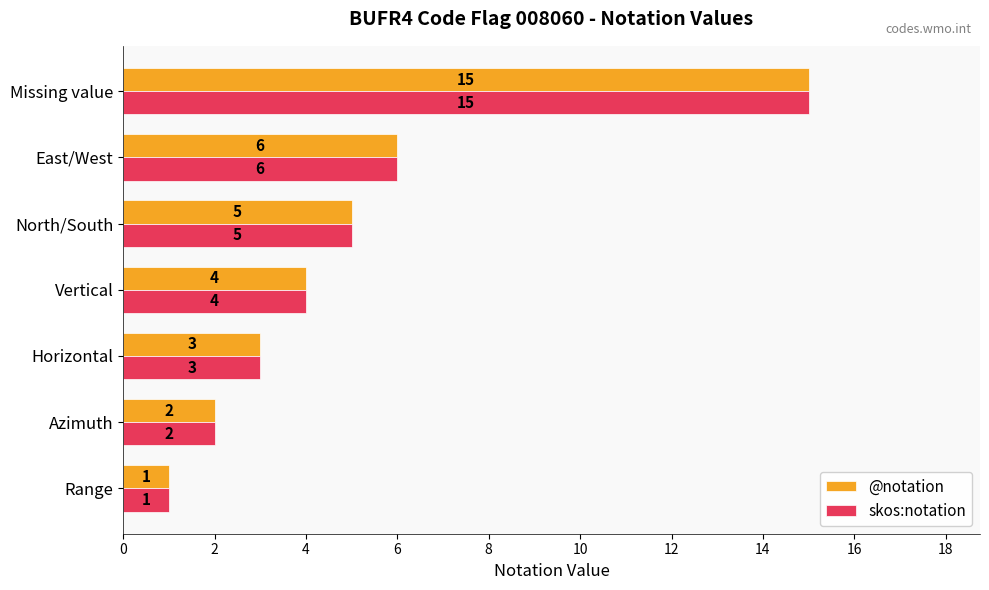

What is the sum of all @notation values?

36